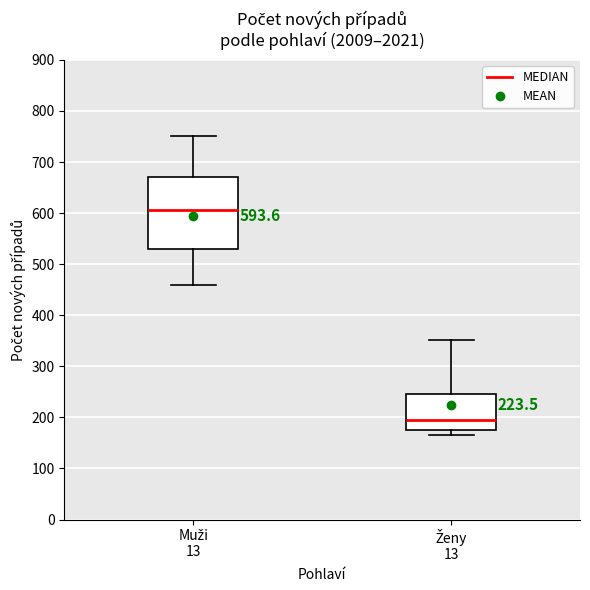

Which box is the tallest, from its lower edge to its upper edge?

Muži 13